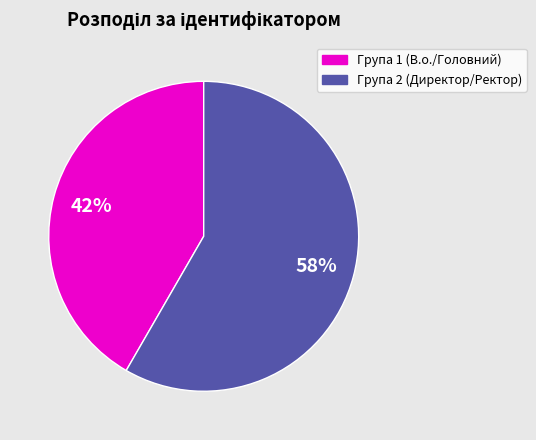

To the nearest percent, what is the average slice percentage?

50%